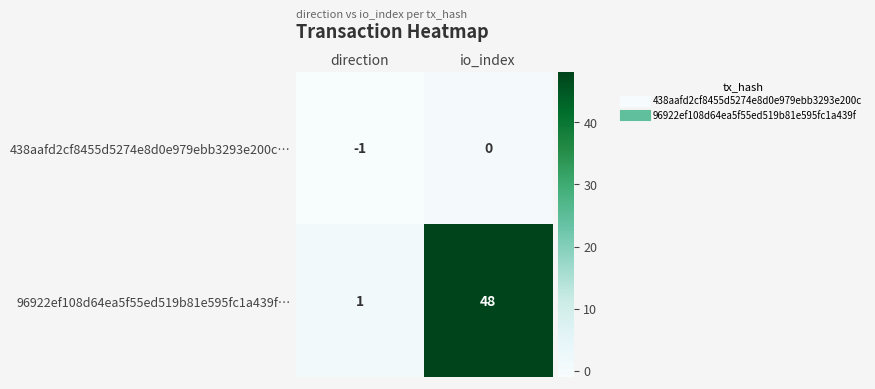

Which series changed the most between direction and io_index?

96922ef108d64ea5f55ed519b81e595fc1a439f…